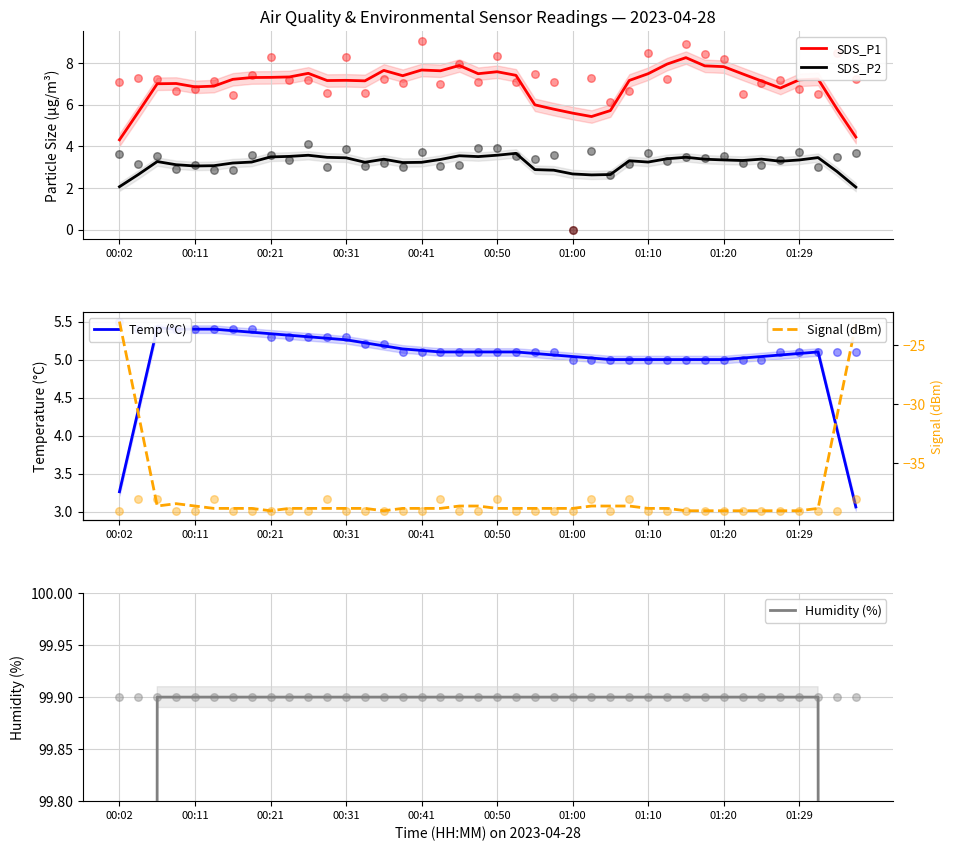

At how many categories does at least one series exceed -3?

40